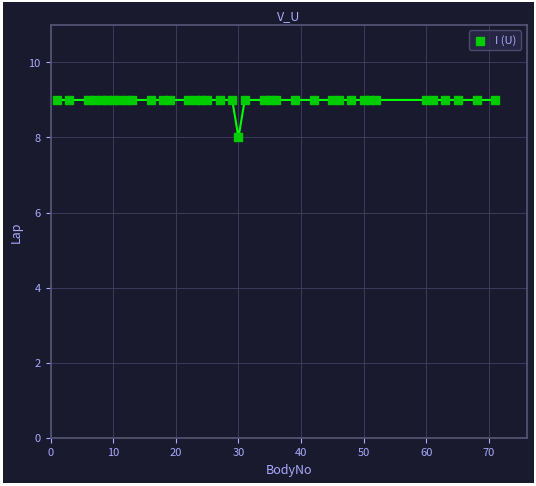

What is the range of X values (max minus min)?

70